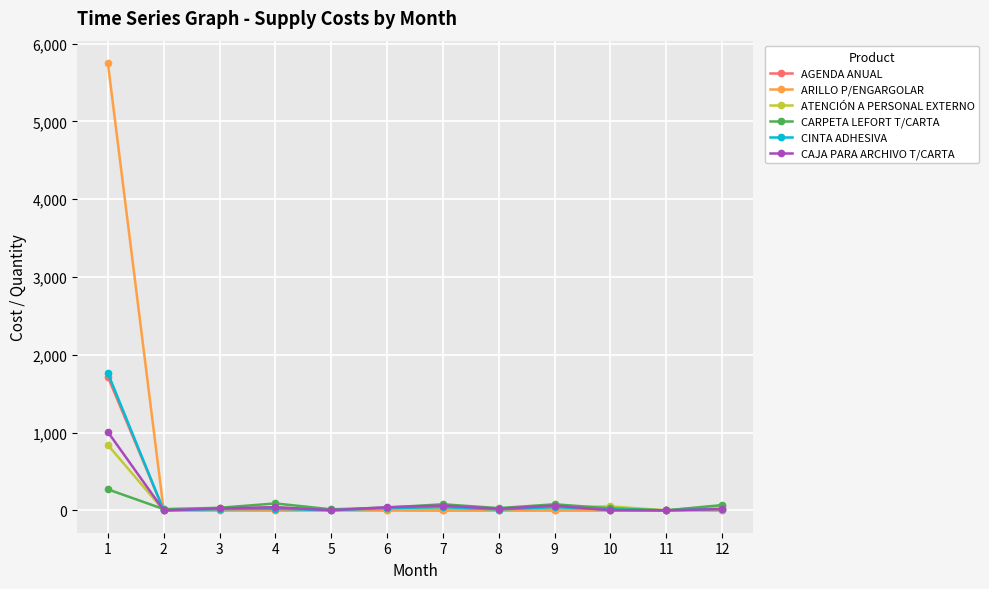

Which series has the largest range (max minus min)?

ARILLO P/ENGARGOLAR